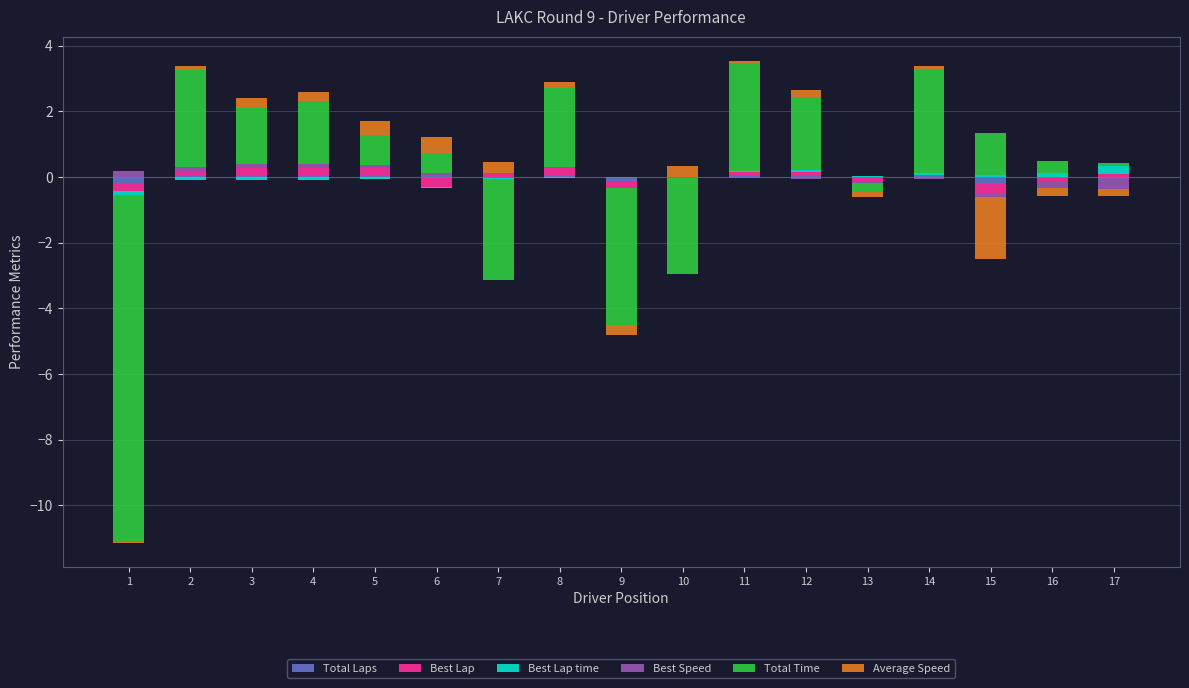

What value does the Total Time series have at 12?

2.2